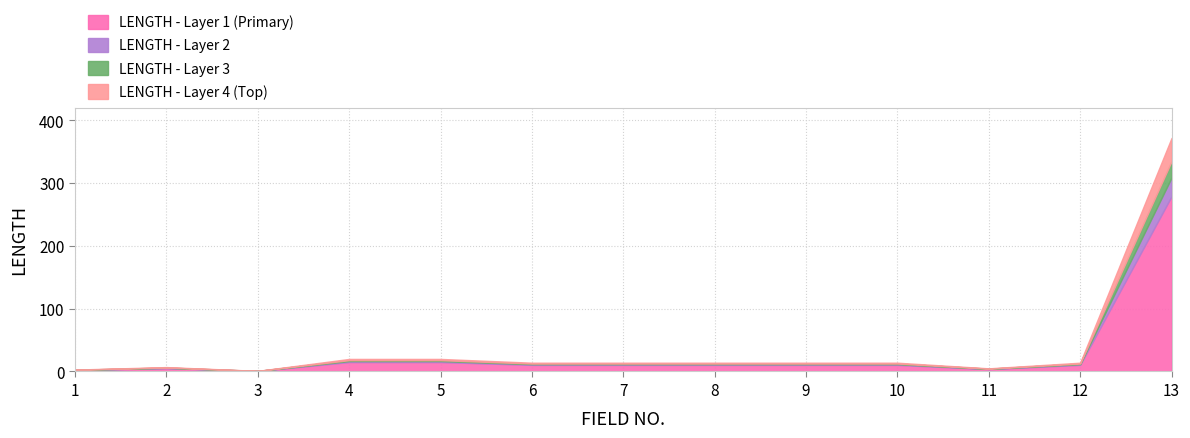

Where is the first local maximum?

2